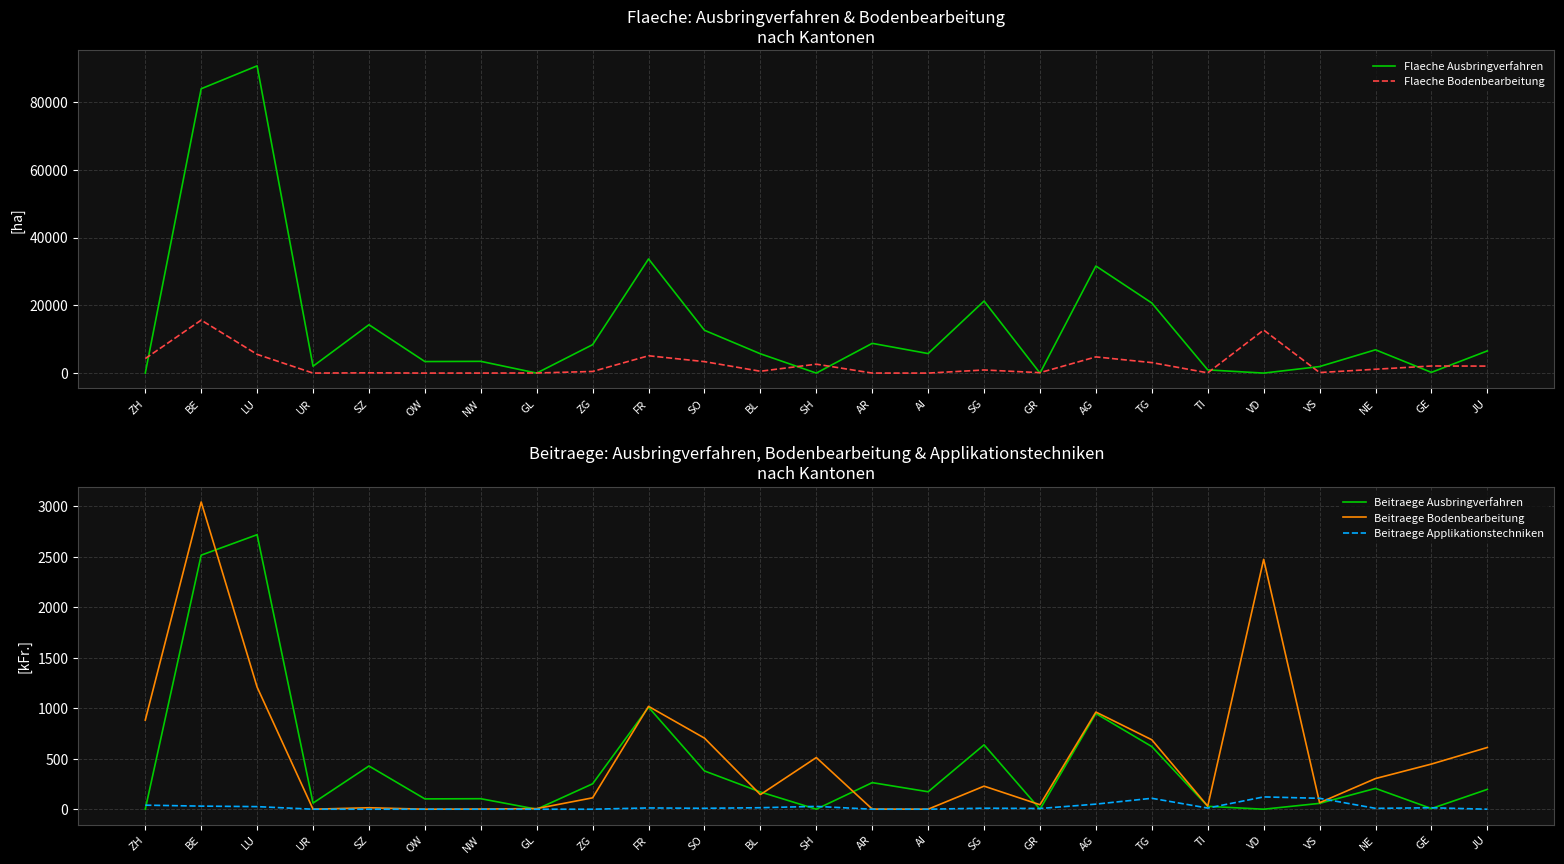

What is the average value of the Beitraege Bodenbearbeitung series?

540.3